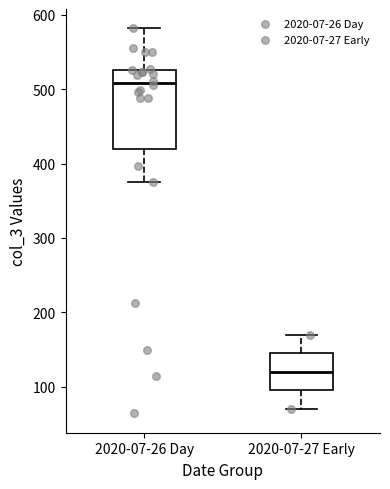

Which box's median line is the lowest?

2020-07-27 Early